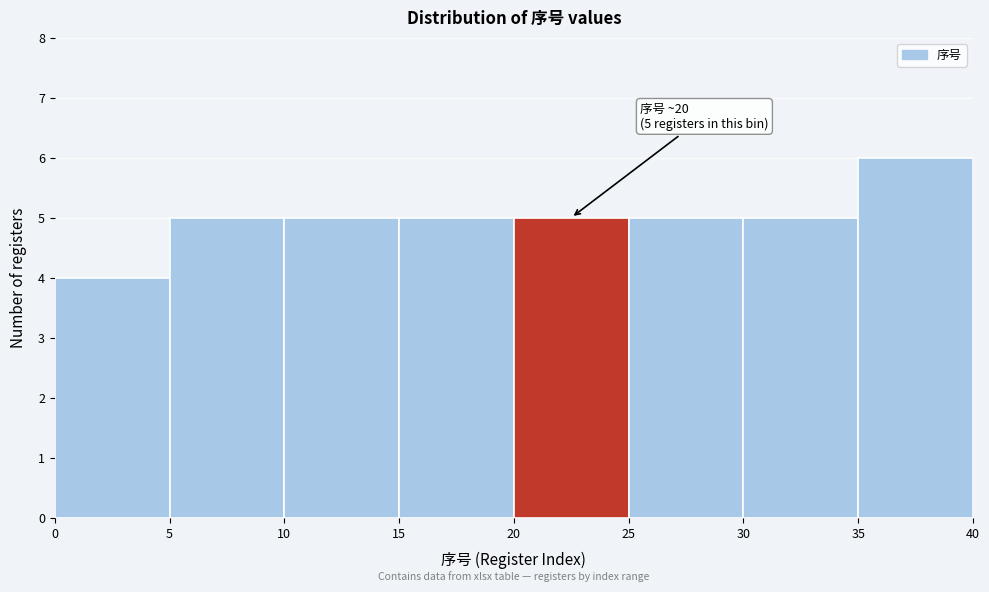

Over which range of the x-axis is the bar tallest?

35 to 40